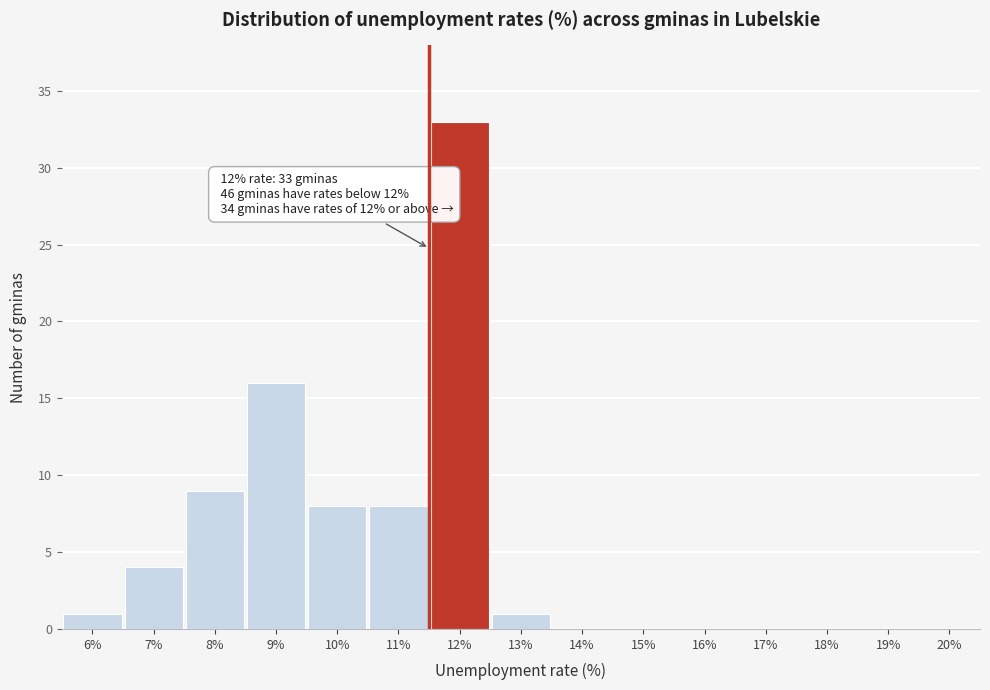

Reading left to right, what are all the values shown in this chart?

6%=1	7%=4	8%=9	9%=16	10%=8	11%=8	12%=33	13%=1	14%=0	15%=0	16%=0	17%=0	18%=0	19%=0	20%=0